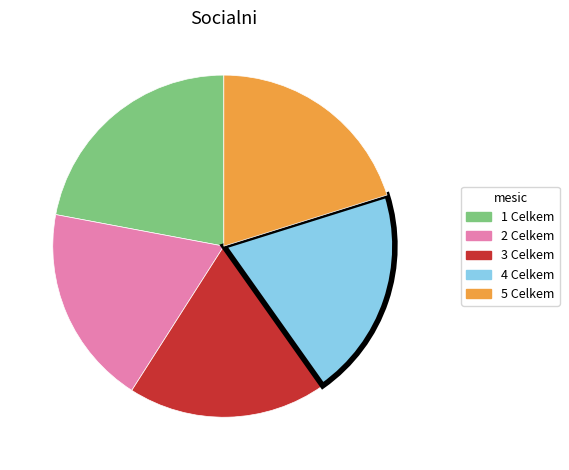

Which has a higher value, 1 Celkem or 3 Celkem?

1 Celkem